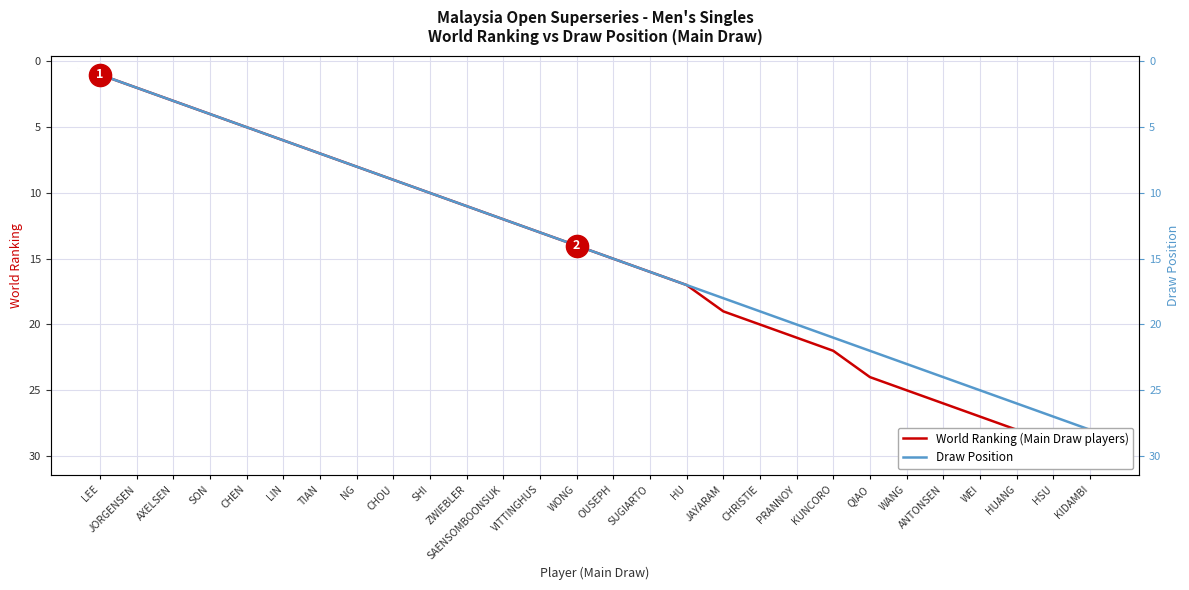

The value of Draw Position at JORGENSEN is 3. True or false?

False